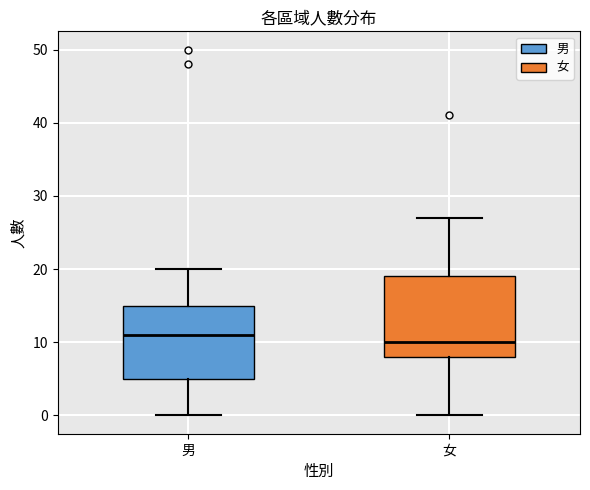

Where does the median line of the box for 女 sit on the y-axis? The values are not printed on the chart, so give them approximately, as read against the axis.

10